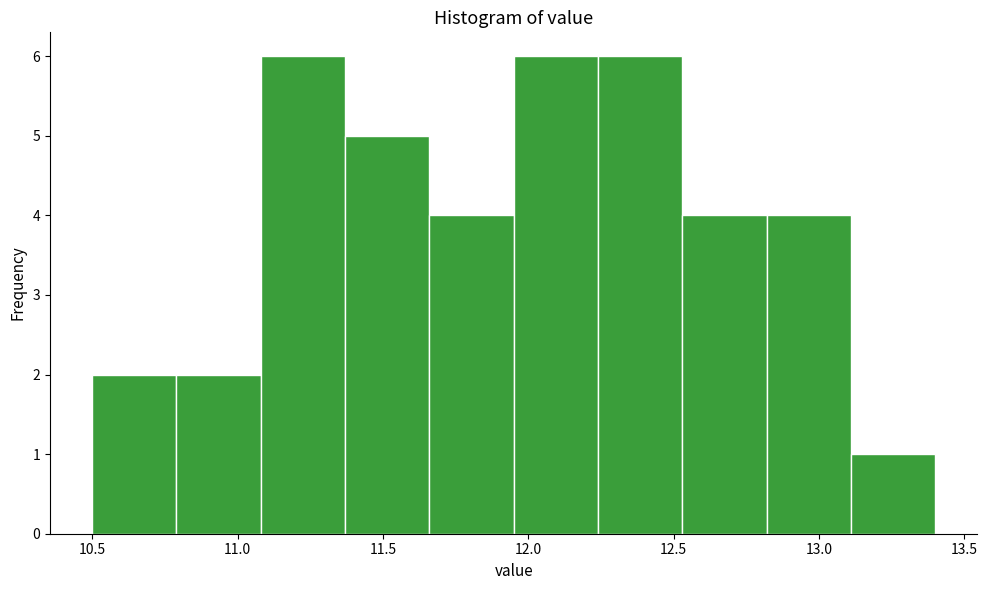

What is the height of the bar covering 11.08 to 11.37 on the x-axis? Neither the bar edges nor the heights are printed on the chart, so give them approximately, as read against the axes.

6